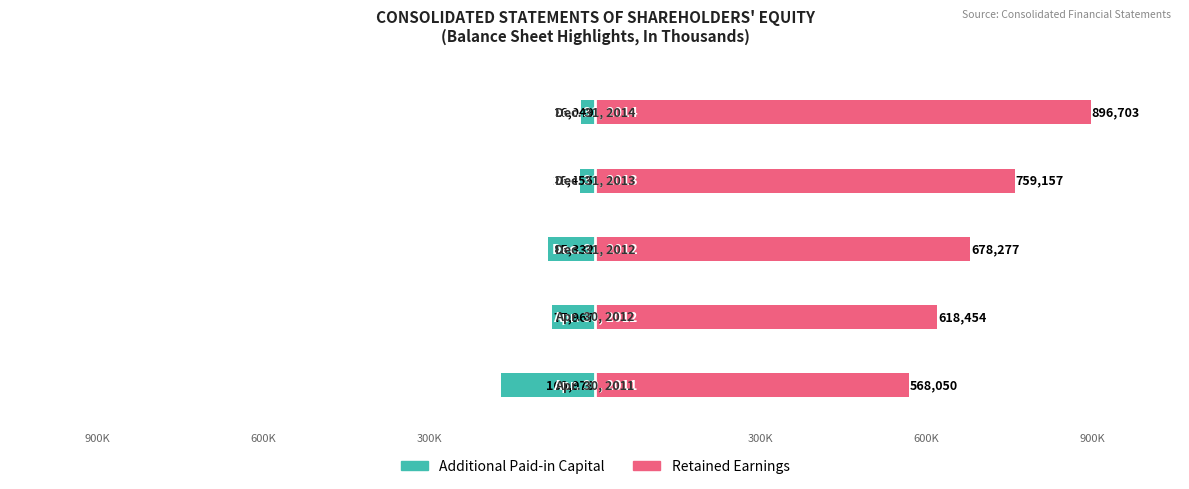

What is the sum of the Retained Earnings values at 0 and 3?

1327207